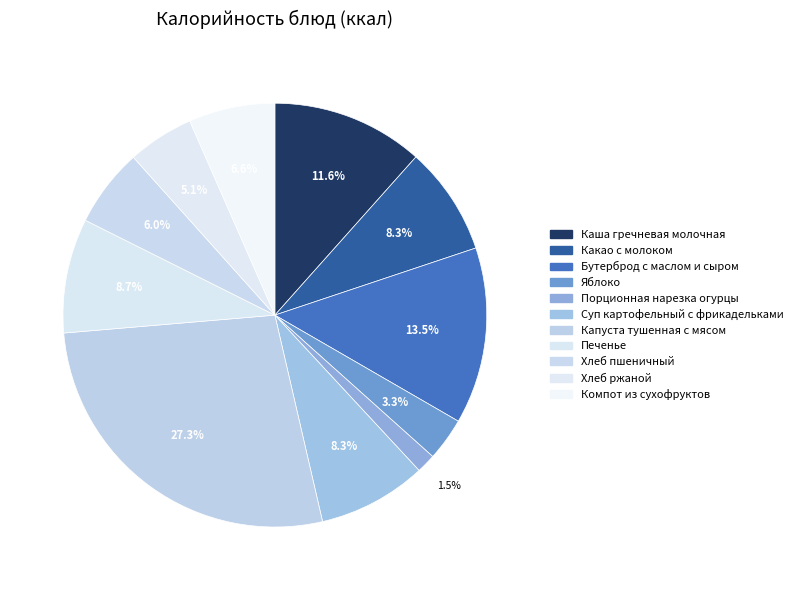

Rank the categories by value from lowest to highest.

Порционная нарезка огурцы, Яблоко, Хлеб ржаной, Хлеб пшеничный, Компот из сухофруктов, Какао с молоком, Суп картофельный с фрикадельками, Печенье, Каша гречневая молочная, Бутерброд с маслом и сыром, Капуста тушенная с мясом